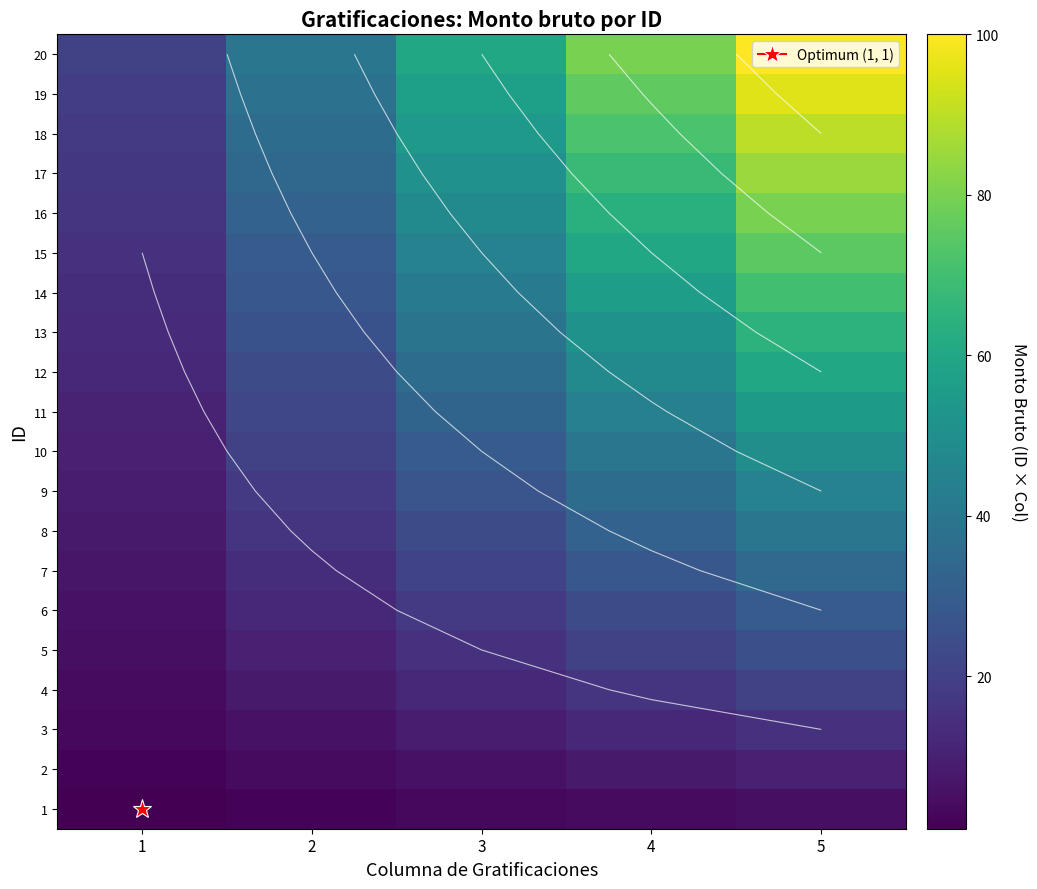

Between 3 and 4, which is larger?

4